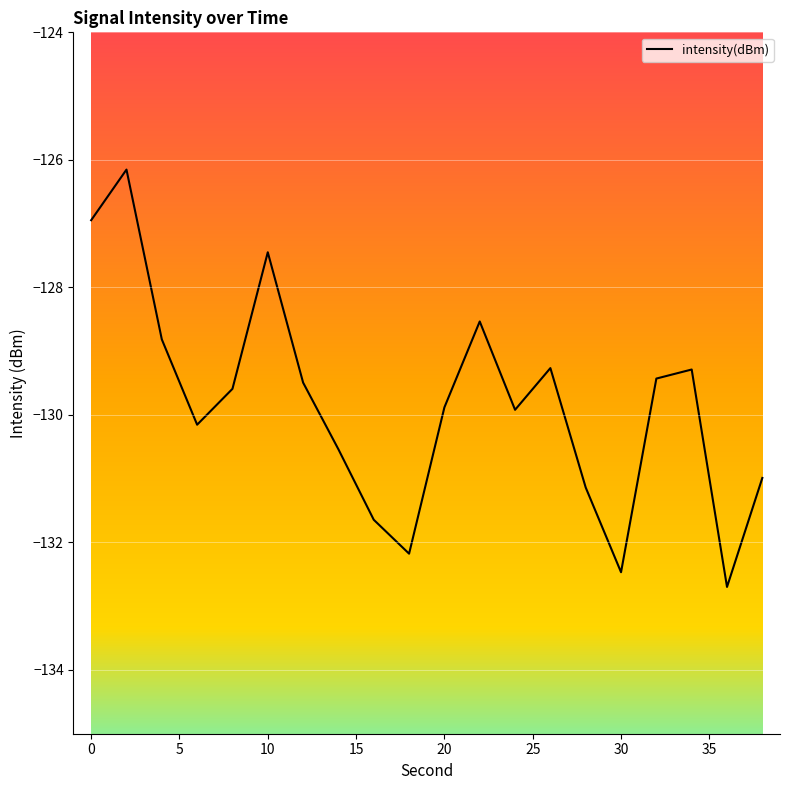

What is the difference between the maximum and minimum values?

6.5